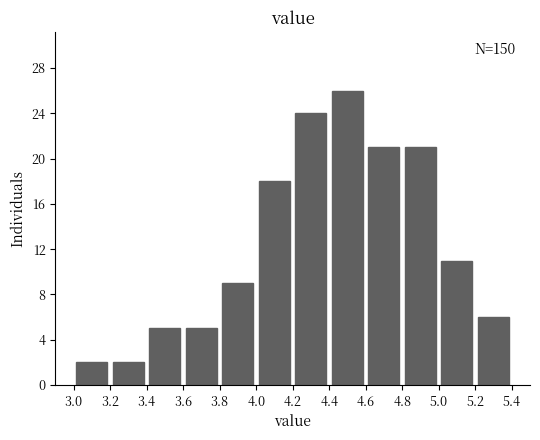

Which range on the x-axis has the tallest bar?

4.4 to 4.6